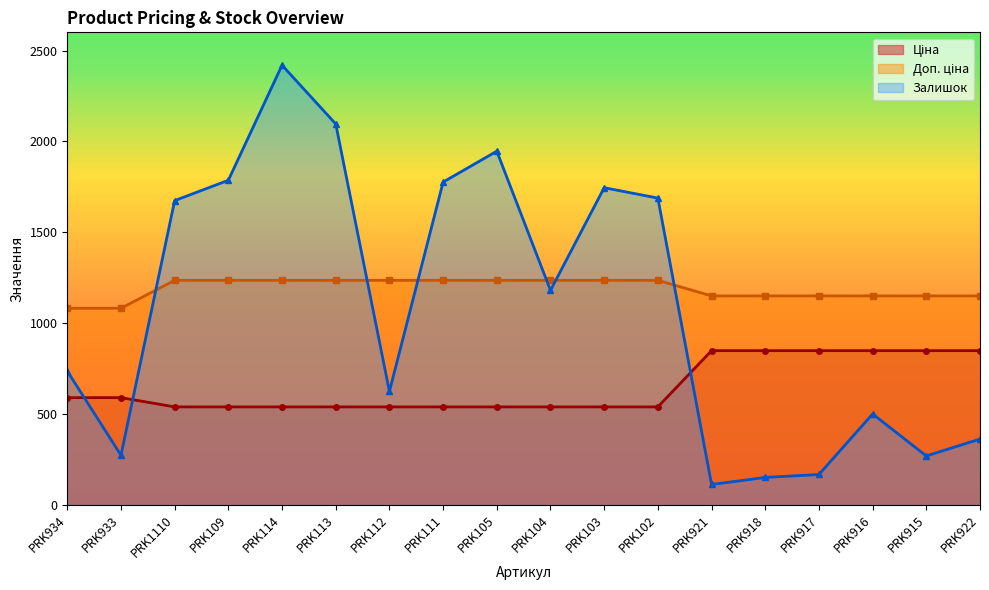

Does the chart have visible grid lines?

No